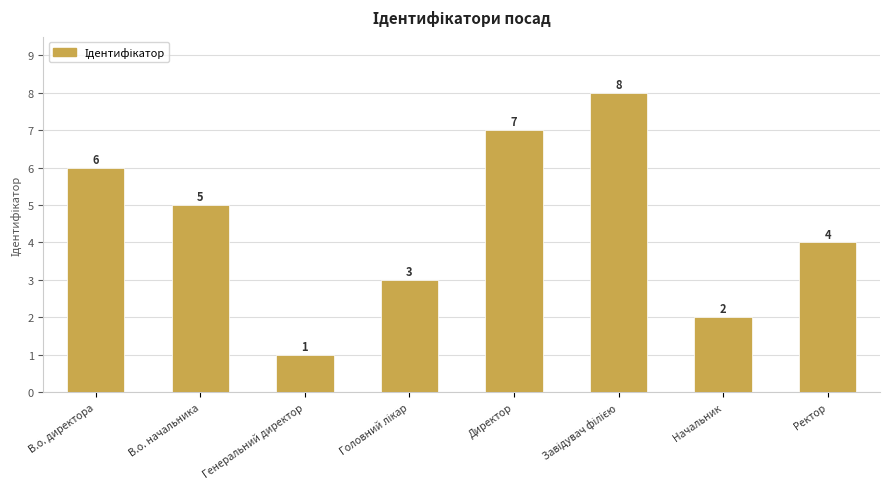

What is the minimum value shown in the chart?

1